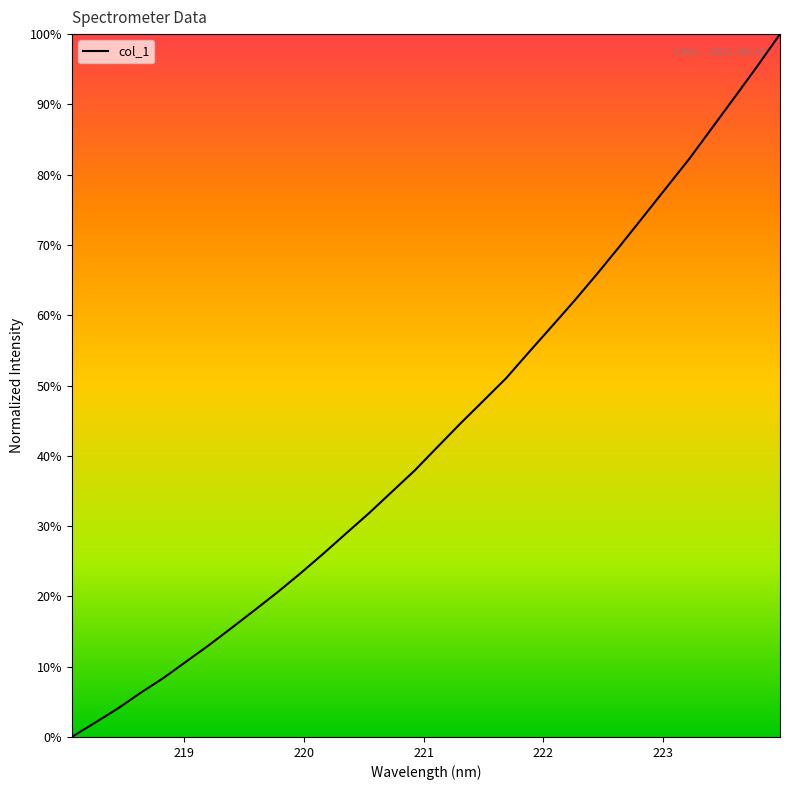

What is the difference between the second highest and minimum values?

95.4